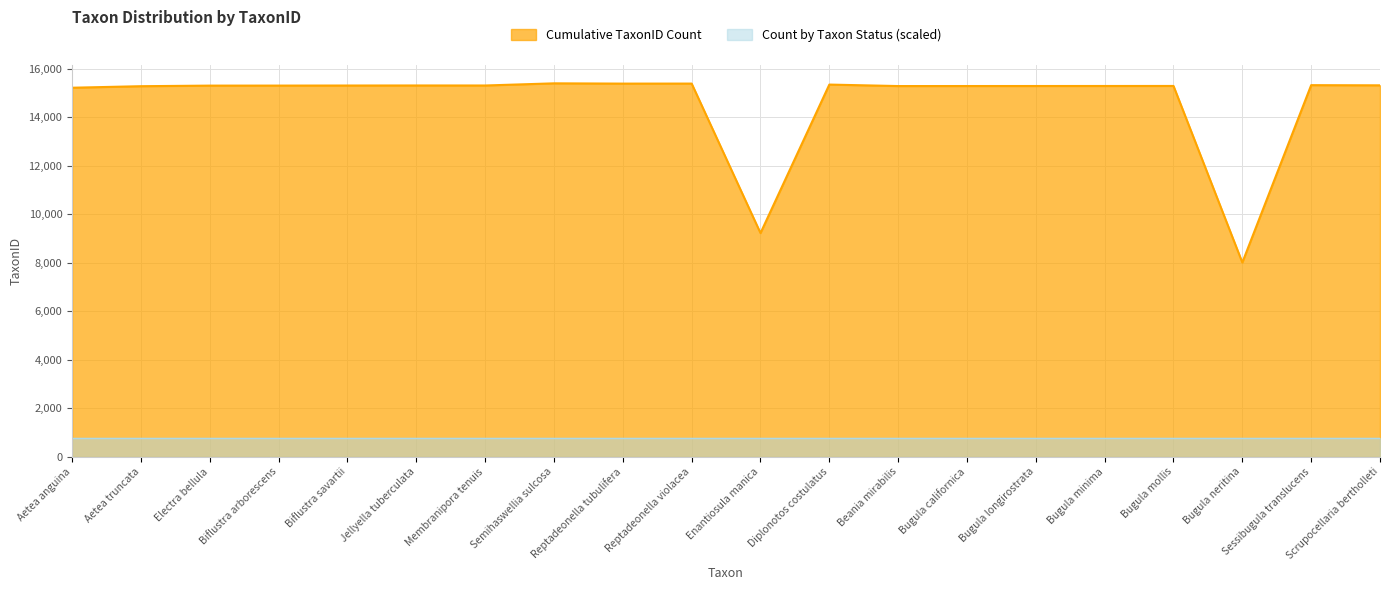

Reading left to right, transcribe all the data shown in this chart.

Aetea anguina=15227	Aetea truncata=15290	Electra bellula=15314	Biflustra arborescens=15315	Biflustra savartii=15318	Jellyella tuberculata=15320	Membranipora tenuis=15319	Semihaswellia sulcosa=15408	Reptadeonella tubulifera=15397	Reptadeonella violacea=15398	Enantiosula manica=9230	Diplonotos costulatus=15357	Beania mirabilis=15296	Bugula californica=15297	Bugula longirostrata=15298	Bugula minima=15299	Bugula mollis=15300	Bugula neritina=8016	Sessibugula translucens=15333	Scrupocellaria bertholleti=15326